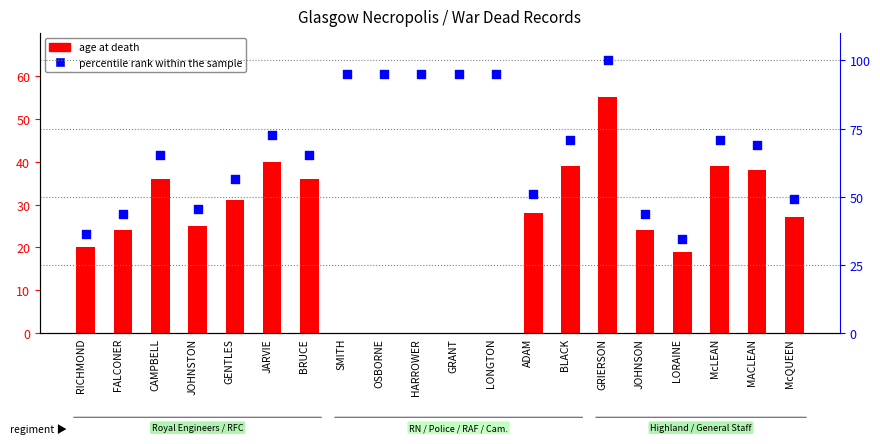

What are all the series names shown in the legend?

age at death, percentile rank within the sample